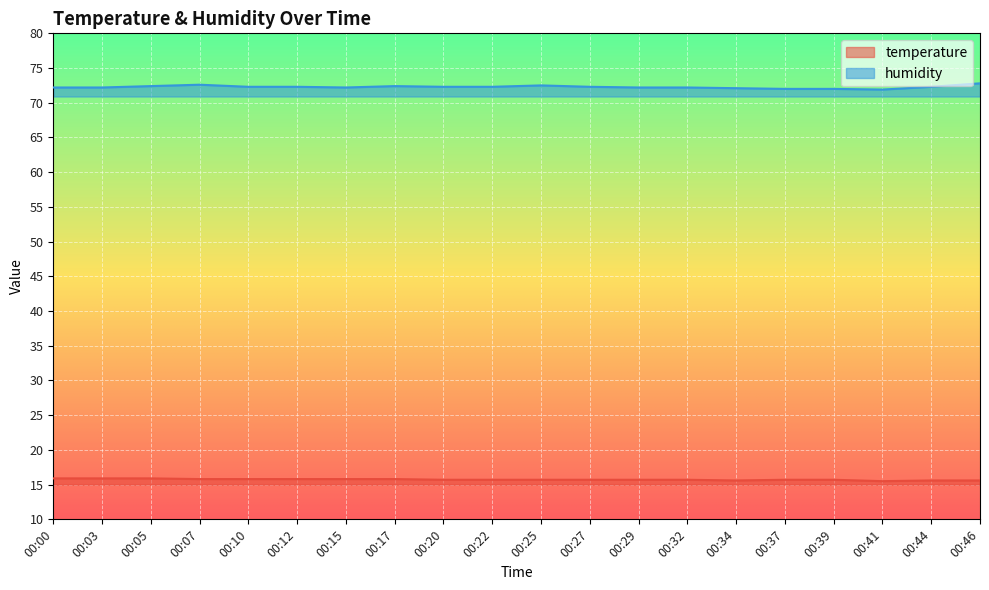

At which category does temperature reach its first local valley?

00:34